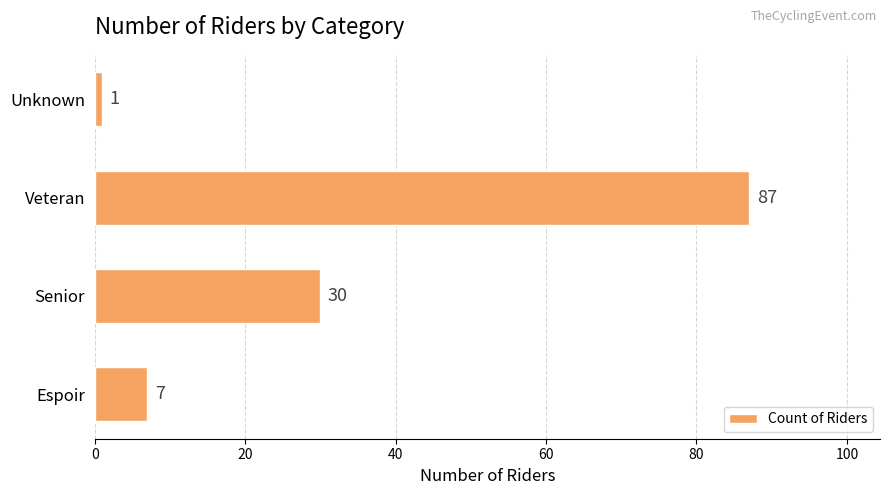

Reading bottom to top, what are all the values shown in this chart?

7	30	87	1